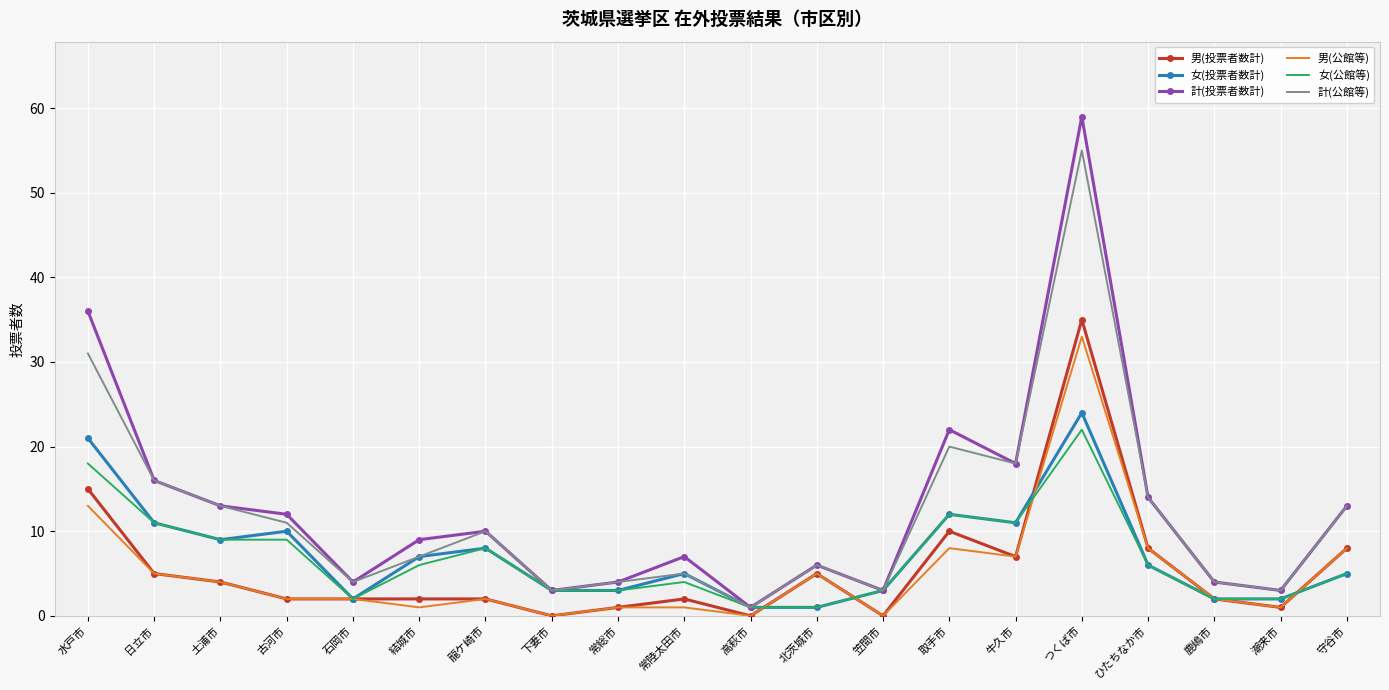

The value of 計(公館等) at 下妻市 is 3. True or false?

True